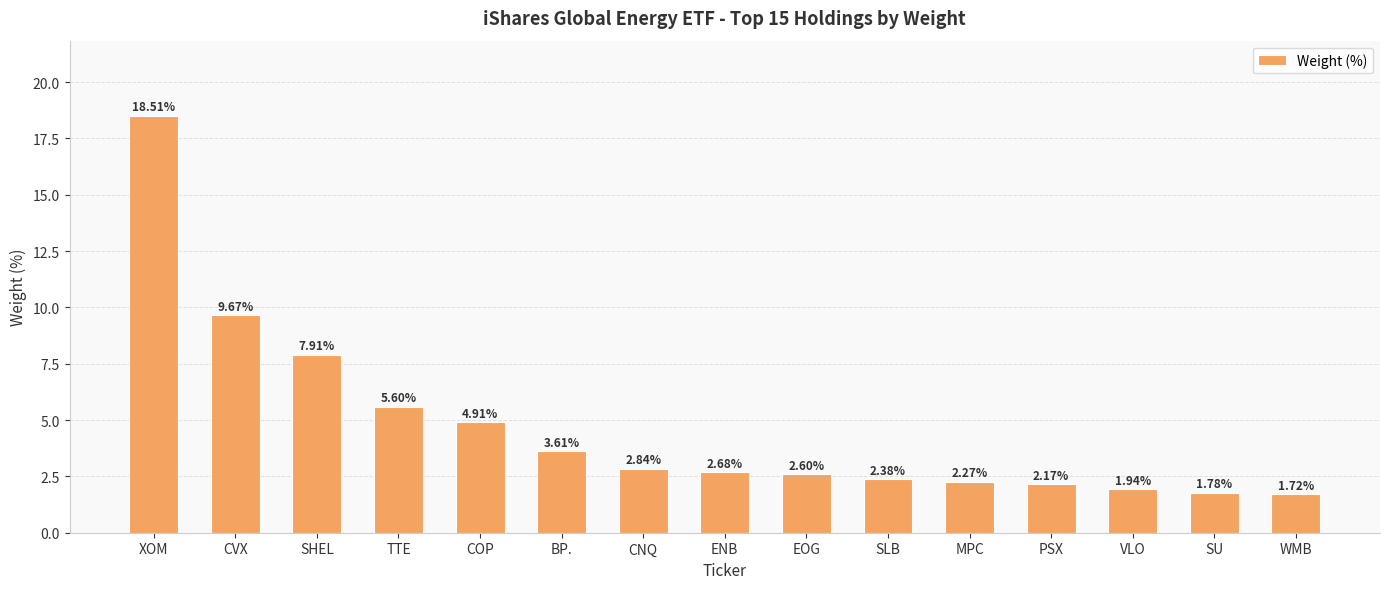

What is the ratio of the value at CNQ to the value at CVX?

0.3